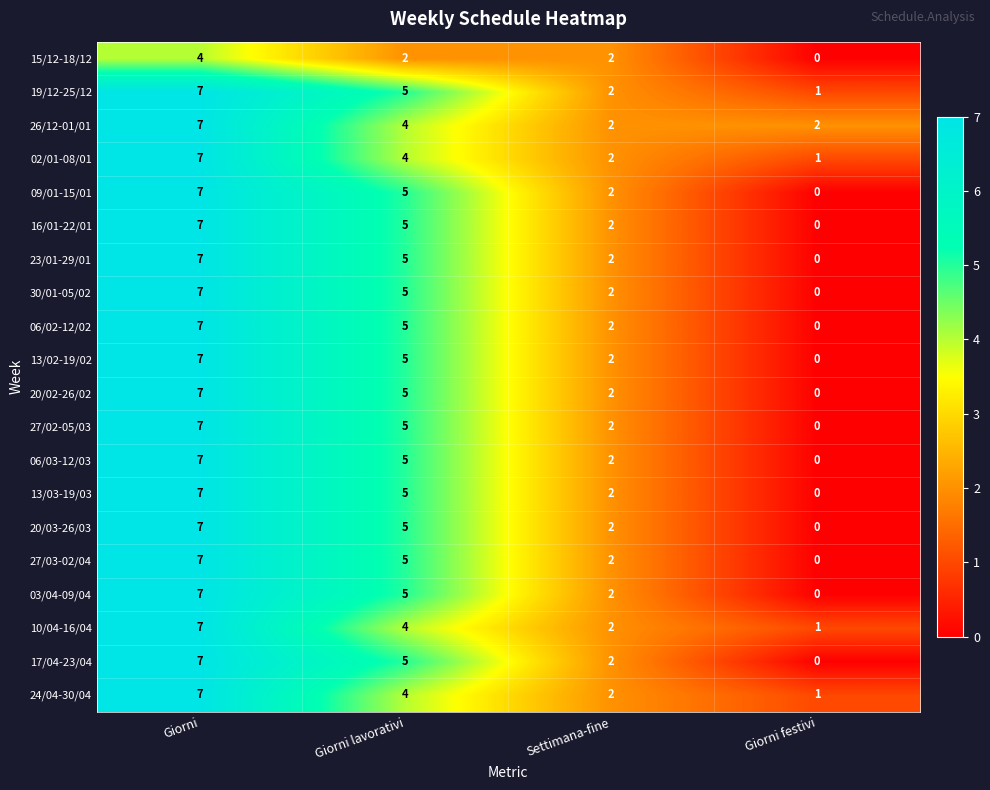

At which category is the sum across all series the highest?

Giorni